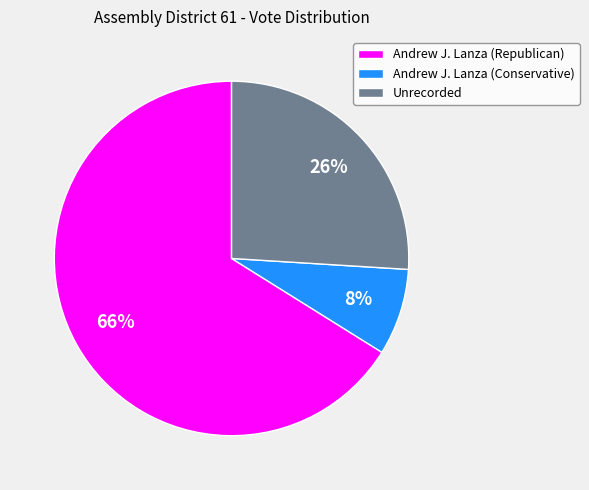

Count the number of slices in the pie.

3